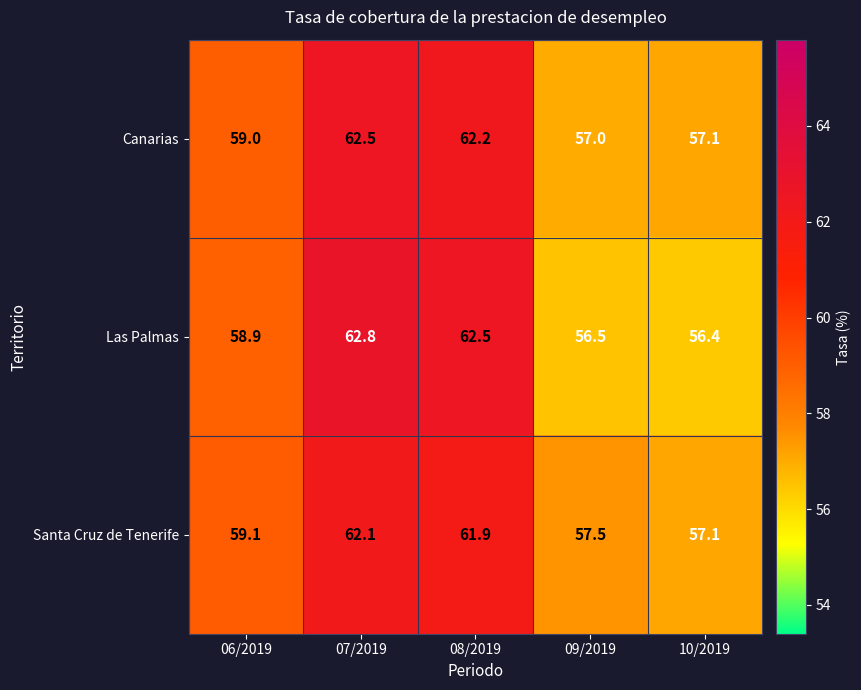

How many values in the Santa Cruz de Tenerife series are below 59?

2